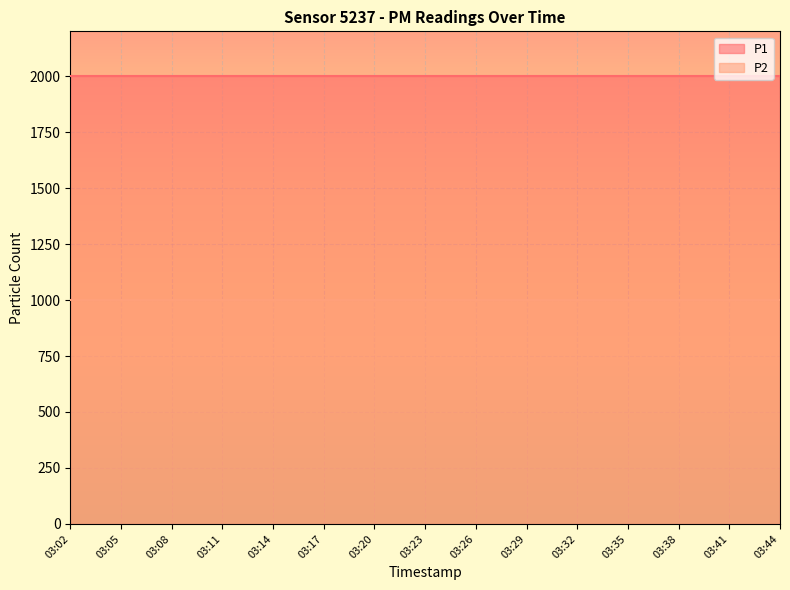

True or false: P2 and P1 cross at least once.

False